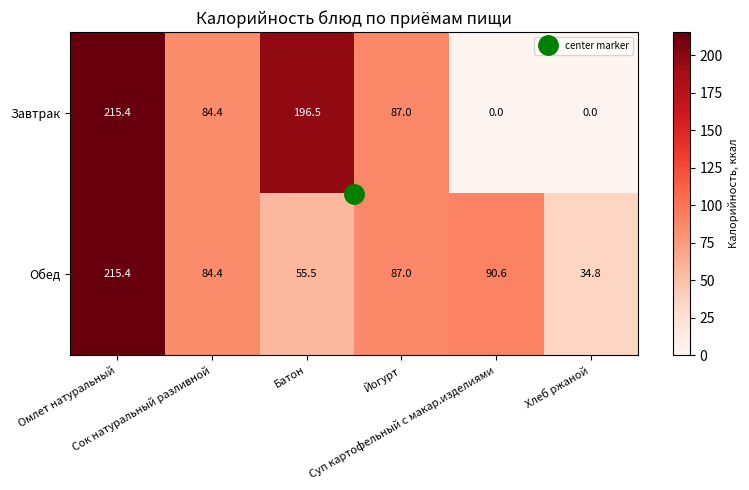

List the series in order of their overall mean, lowest first.

Обед, Завтрак